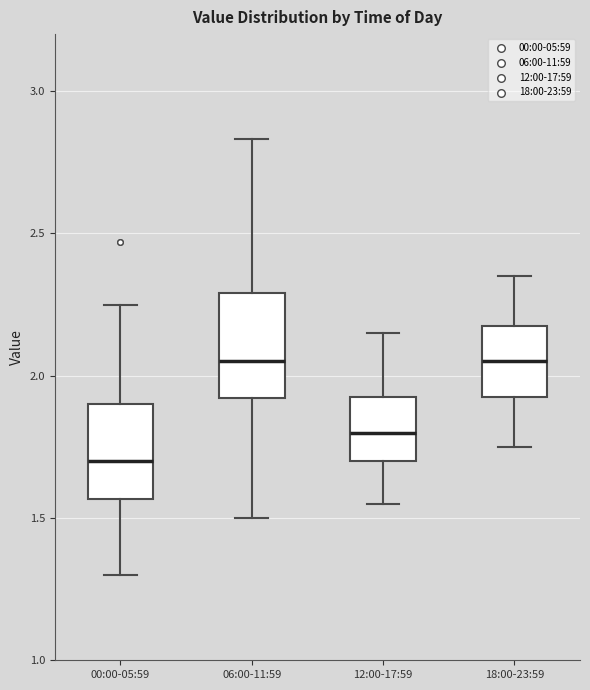

Reading left to right, read every box against the y-axis: the position of its median line, the range the box covers, and the ends of its whiskers. The values are not printed on the chart, so give them approximately, as read against the axis.

00:00-05:59: median 1.70, box 1.55 to 1.90, whiskers 1.30 to 2.25
06:00-11:59: median 2.05, box 1.90 to 2.30, whiskers 1.50 to 2.85
12:00-17:59: median 1.80, box 1.70 to 1.95, whiskers 1.55 to 2.15
18:00-23:59: median 2.05, box 1.95 to 2.20, whiskers 1.75 to 2.35